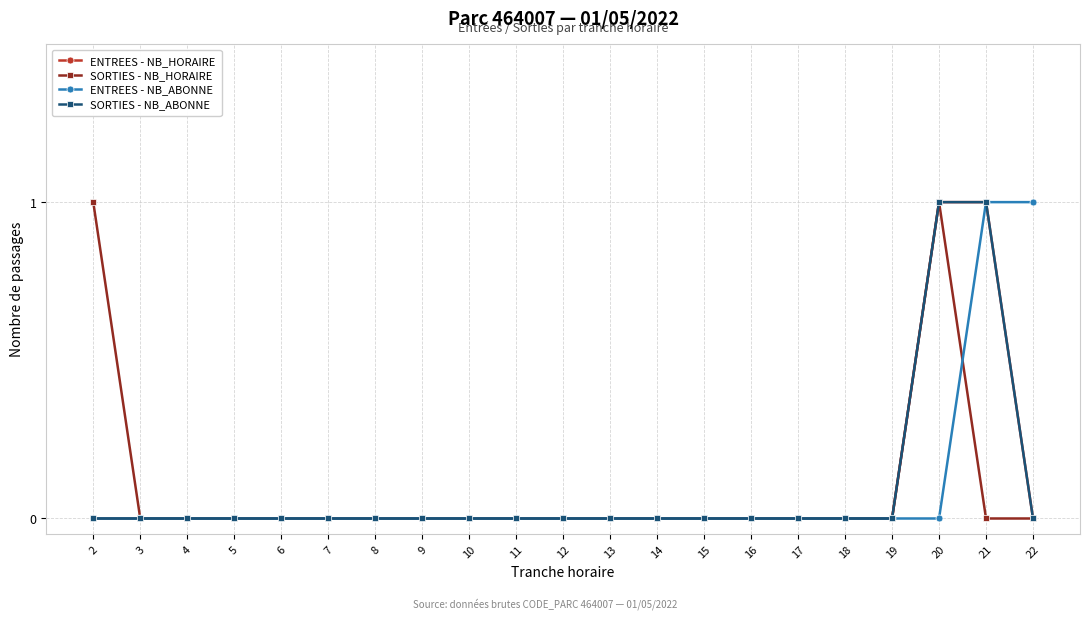

Does the chart display data point markers on the line(s)?

Yes